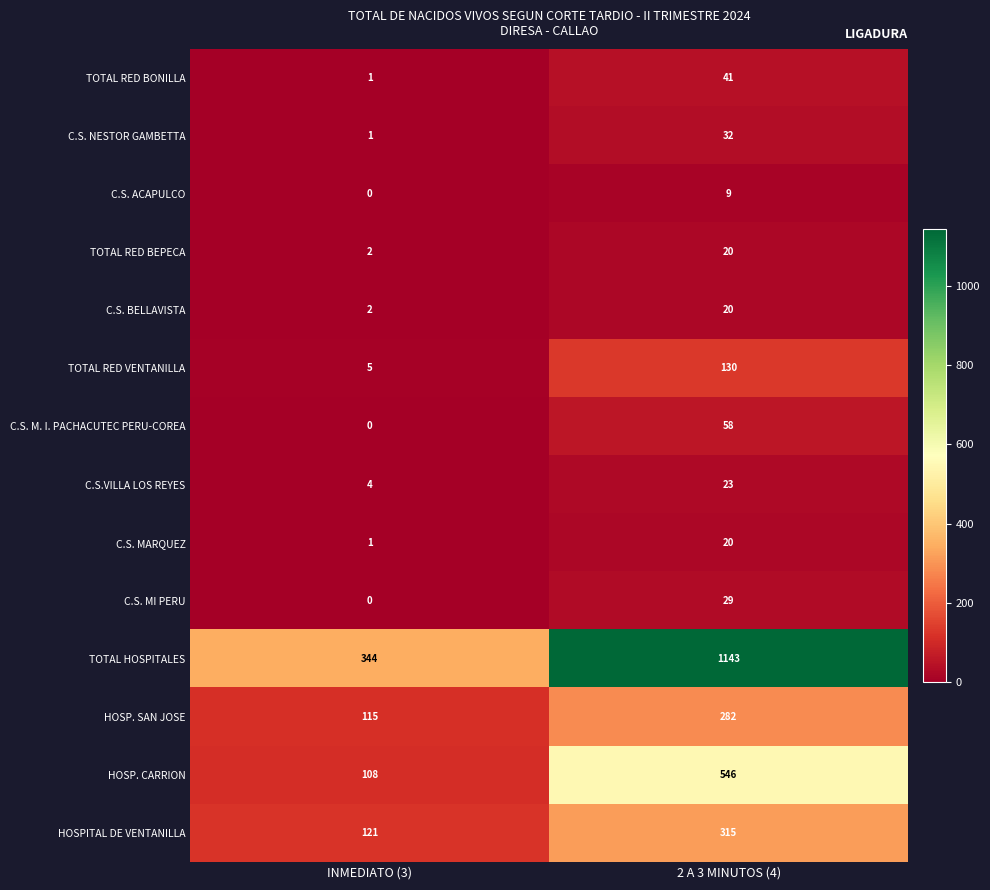

Reading left to right, transcribe all the data shown in this chart.

TOTAL RED BONILLA: INMEDIATO (3)=1	2 A 3 MINUTOS (4)=41
C.S. NESTOR GAMBETTA: INMEDIATO (3)=1	2 A 3 MINUTOS (4)=32
C.S. ACAPULCO: INMEDIATO (3)=0	2 A 3 MINUTOS (4)=9
TOTAL RED BEPECA: INMEDIATO (3)=2	2 A 3 MINUTOS (4)=20
C.S. BELLAVISTA: INMEDIATO (3)=2	2 A 3 MINUTOS (4)=20
TOTAL RED VENTANILLA: INMEDIATO (3)=5	2 A 3 MINUTOS (4)=130
C.S. M. I. PACHACUTEC PERU-COREA: INMEDIATO (3)=0	2 A 3 MINUTOS (4)=58
C.S.VILLA LOS REYES: INMEDIATO (3)=4	2 A 3 MINUTOS (4)=23
C.S. MARQUEZ: INMEDIATO (3)=1	2 A 3 MINUTOS (4)=20
C.S. MI PERU: INMEDIATO (3)=0	2 A 3 MINUTOS (4)=29
TOTAL HOSPITALES: INMEDIATO (3)=344	2 A 3 MINUTOS (4)=1143
HOSP. SAN JOSE: INMEDIATO (3)=115	2 A 3 MINUTOS (4)=282
HOSP. CARRION: INMEDIATO (3)=108	2 A 3 MINUTOS (4)=546
HOSPITAL DE VENTANILLA: INMEDIATO (3)=121	2 A 3 MINUTOS (4)=315